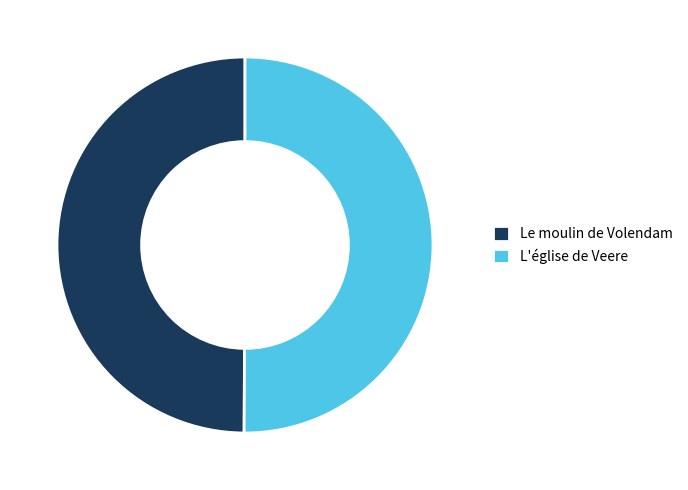

How many slices are in this pie chart?

2